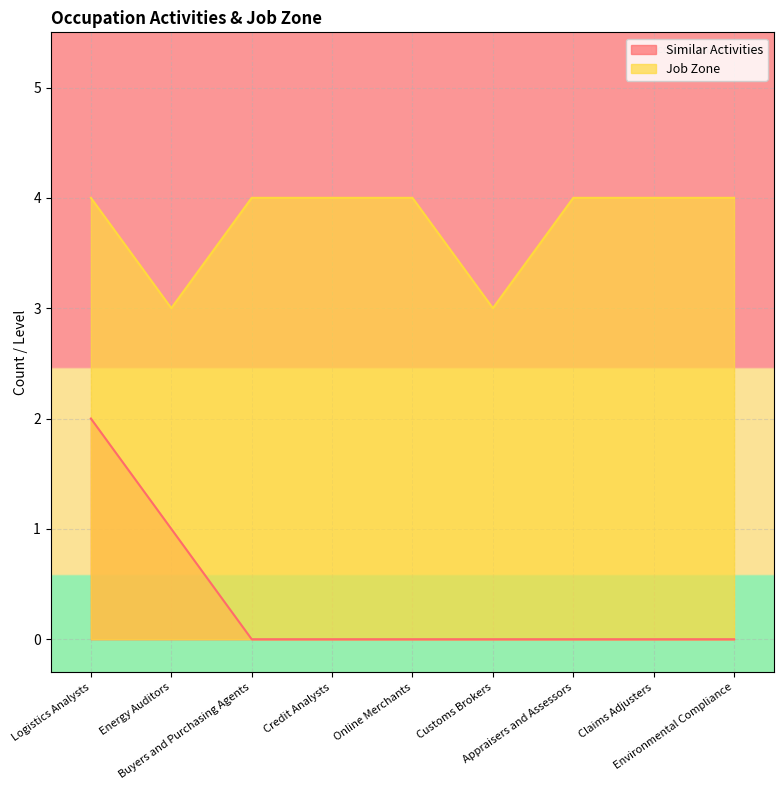

How many Similar Activities values are between 0 and 1?

8